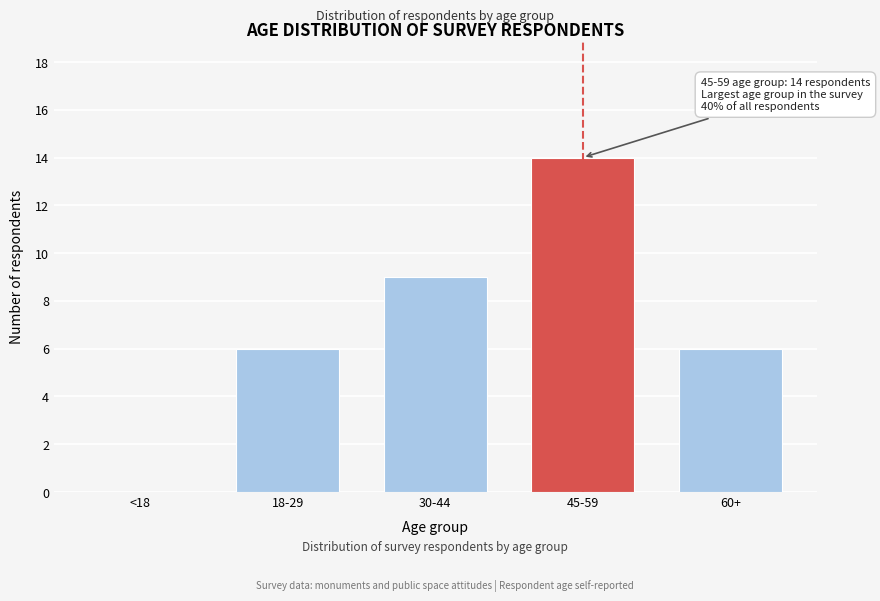

Reading left to right, what are all the values shown in this chart?

<18=0	18-29=6	30-44=9	45-59=14	60+=6